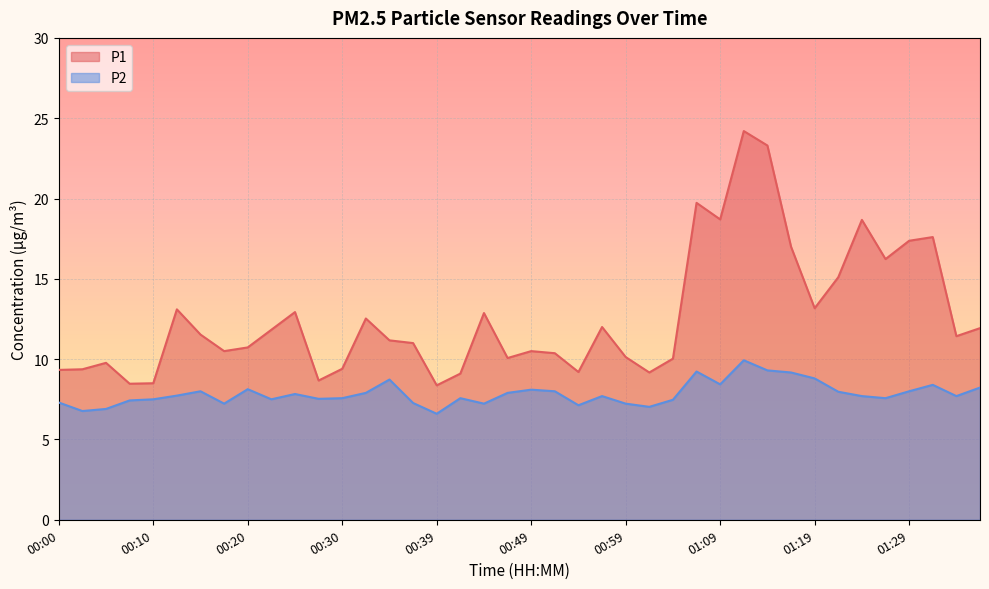

What is the label of the 11th point from the left?

00:25